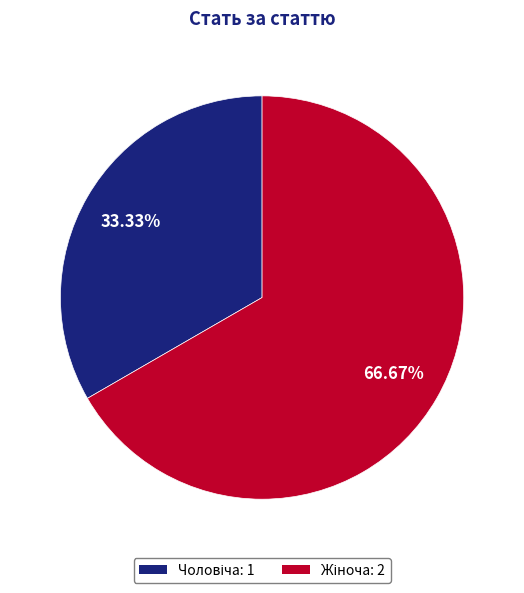

True or false: Жіноча accounts for 59% of the total.

False